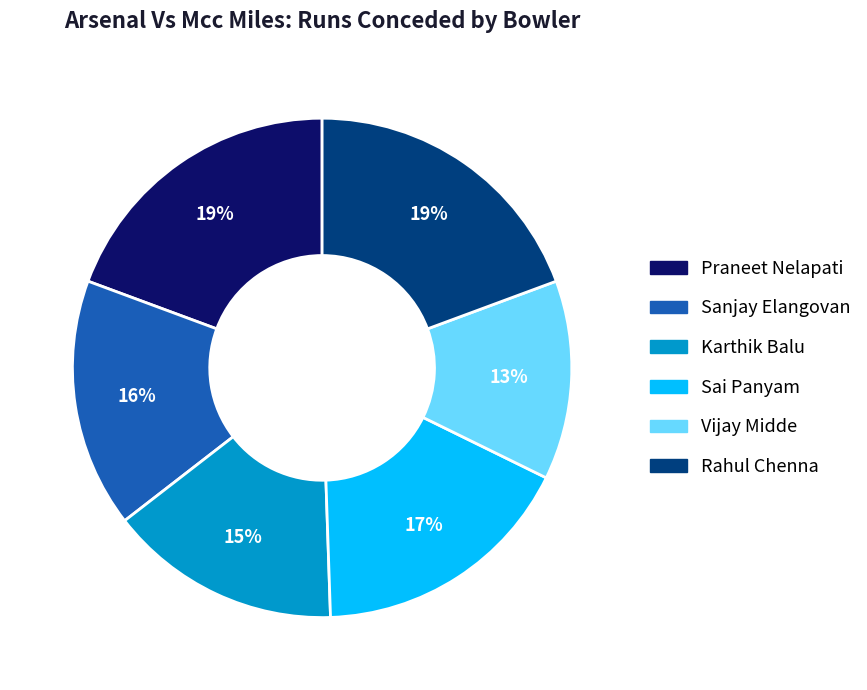

What percentage is the Karthik Balu slice, to the nearest percent?

15%